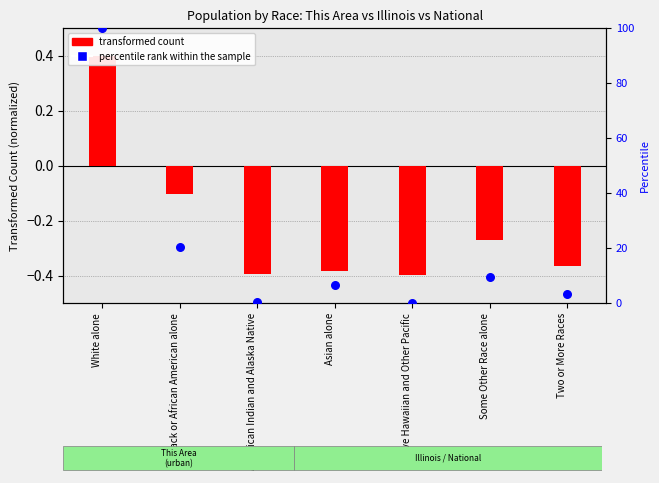

What is the total value across all series at Two or More Races?

2.8